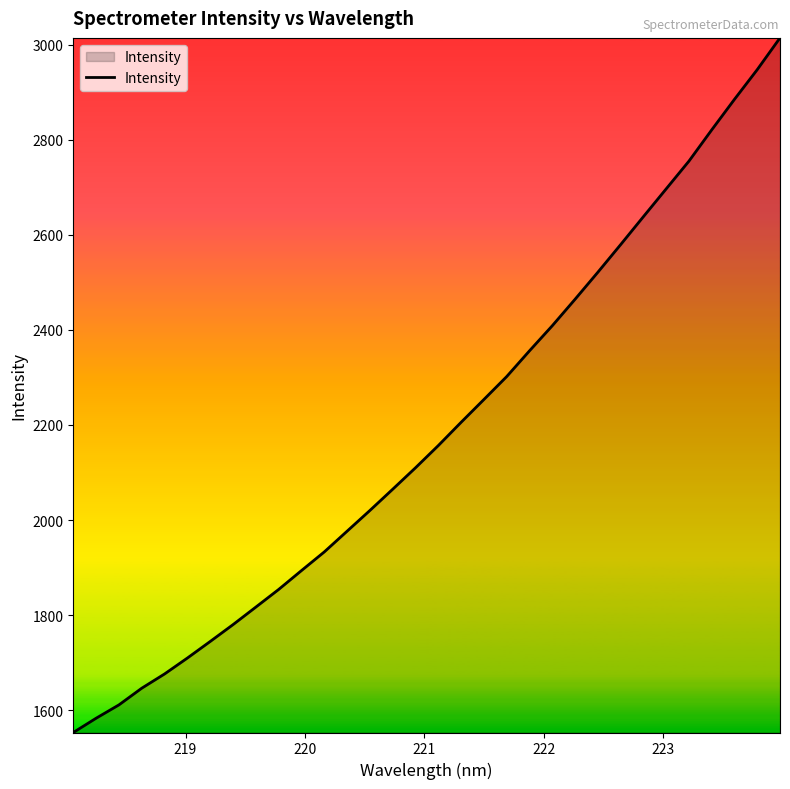

What is the maximum value shown in the chart?

3014.2